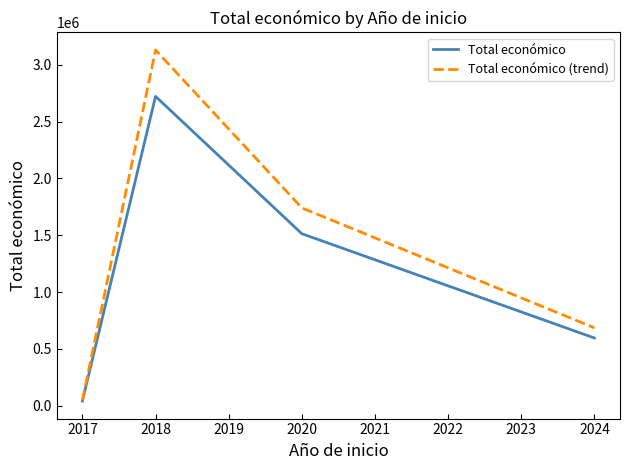

List the series in order of their overall mean, lowest first.

Total económico, Total económico (trend)